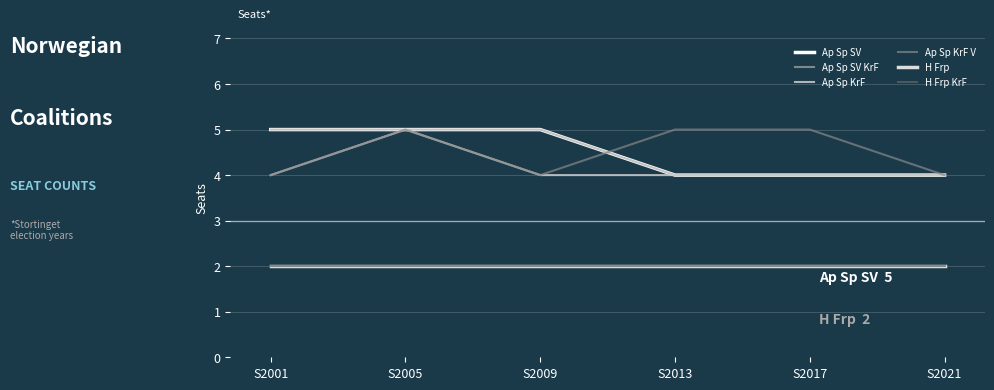

Does the chart have visible grid lines?

Yes